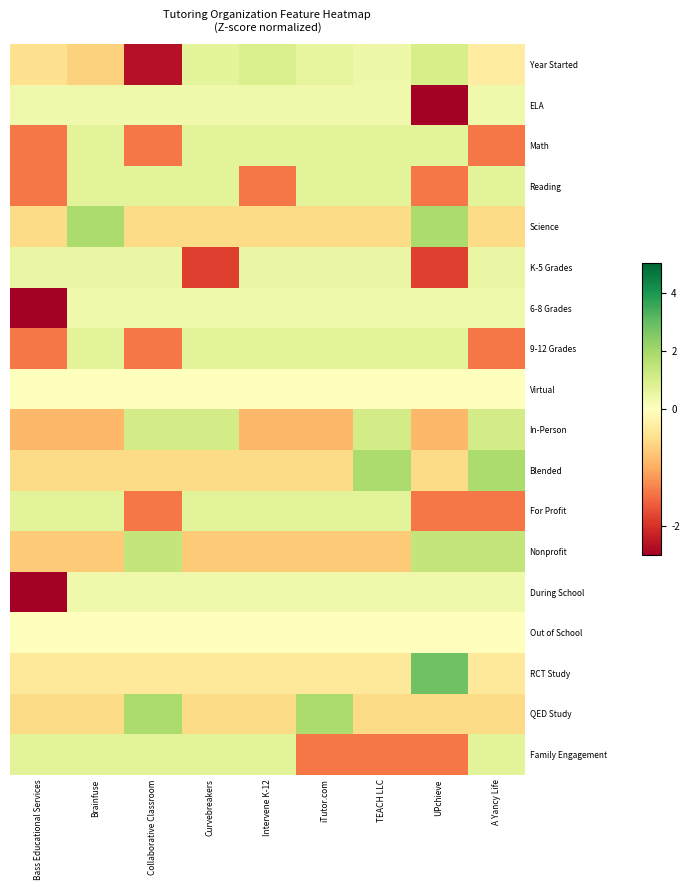

Reading left to right, what are all the values shown in this chart?

Year Started: Bass Educational Services=-0.5	Brainfuse=-0.6	Collaborative Classroom=-2.3	Curvebreakers=0.7	Intervene K-12=0.9	iTutor.com=0.6	TEACH LLC=0.4	UPchieve=1.0	A Yancy Life=-0.3
ELA: Bass Educational Services=0.4	Brainfuse=0.4	Collaborative Classroom=0.4	Curvebreakers=0.4	Intervene K-12=0.4	iTutor.com=0.4	TEACH LLC=0.4	UPchieve=-2.8	A Yancy Life=0.4
Math: Bass Educational Services=-1.4	Brainfuse=0.7	Collaborative Classroom=-1.4	Curvebreakers=0.7	Intervene K-12=0.7	iTutor.com=0.7	TEACH LLC=0.7	UPchieve=0.7	A Yancy Life=-1.4
Reading: Bass Educational Services=-1.4	Brainfuse=0.7	Collaborative Classroom=0.7	Curvebreakers=0.7	Intervene K-12=-1.4	iTutor.com=0.7	TEACH LLC=0.7	UPchieve=-1.4	A Yancy Life=0.7
Science: Bass Educational Services=-0.5	Brainfuse=1.9	Collaborative Classroom=-0.5	Curvebreakers=-0.5	Intervene K-12=-0.5	iTutor.com=-0.5	TEACH LLC=-0.5	UPchieve=1.9	A Yancy Life=-0.5
K-5 Grades: Bass Educational Services=0.5	Brainfuse=0.5	Collaborative Classroom=0.5	Curvebreakers=-1.9	Intervene K-12=0.5	iTutor.com=0.5	TEACH LLC=0.5	UPchieve=-1.9	A Yancy Life=0.5
6-8 Grades: Bass Educational Services=-2.8	Brainfuse=0.4	Collaborative Classroom=0.4	Curvebreakers=0.4	Intervene K-12=0.4	iTutor.com=0.4	TEACH LLC=0.4	UPchieve=0.4	A Yancy Life=0.4
9-12 Grades: Bass Educational Services=-1.4	Brainfuse=0.7	Collaborative Classroom=-1.4	Curvebreakers=0.7	Intervene K-12=0.7	iTutor.com=0.7	TEACH LLC=0.7	UPchieve=0.7	A Yancy Life=-1.4
Virtual: Bass Educational Services=0.0	Brainfuse=0.0	Collaborative Classroom=0.0	Curvebreakers=0.0	Intervene K-12=0.0	iTutor.com=0.0	TEACH LLC=0.0	UPchieve=0.0	A Yancy Life=0.0
In-Person: Bass Educational Services=-0.9	Brainfuse=-0.9	Collaborative Classroom=1.1	Curvebreakers=1.1	Intervene K-12=-0.9	iTutor.com=-0.9	TEACH LLC=1.1	UPchieve=-0.9	A Yancy Life=1.1
Blended: Bass Educational Services=-0.5	Brainfuse=-0.5	Collaborative Classroom=-0.5	Curvebreakers=-0.5	Intervene K-12=-0.5	iTutor.com=-0.5	TEACH LLC=1.9	UPchieve=-0.5	A Yancy Life=1.9
For Profit: Bass Educational Services=0.7	Brainfuse=0.7	Collaborative Classroom=-1.4	Curvebreakers=0.7	Intervene K-12=0.7	iTutor.com=0.7	TEACH LLC=0.7	UPchieve=-1.4	A Yancy Life=-1.4
Nonprofit: Bass Educational Services=-0.7	Brainfuse=-0.7	Collaborative Classroom=1.4	Curvebreakers=-0.7	Intervene K-12=-0.7	iTutor.com=-0.7	TEACH LLC=-0.7	UPchieve=1.4	A Yancy Life=1.4
During School: Bass Educational Services=-2.8	Brainfuse=0.4	Collaborative Classroom=0.4	Curvebreakers=0.4	Intervene K-12=0.4	iTutor.com=0.4	TEACH LLC=0.4	UPchieve=0.4	A Yancy Life=0.4
Out of School: Bass Educational Services=0.0	Brainfuse=0.0	Collaborative Classroom=0.0	Curvebreakers=0.0	Intervene K-12=0.0	iTutor.com=0.0	TEACH LLC=0.0	UPchieve=0.0	A Yancy Life=0.0
RCT Study: Bass Educational Services=-0.4	Brainfuse=-0.4	Collaborative Classroom=-0.4	Curvebreakers=-0.4	Intervene K-12=-0.4	iTutor.com=-0.4	TEACH LLC=-0.4	UPchieve=2.8	A Yancy Life=-0.4
QED Study: Bass Educational Services=-0.5	Brainfuse=-0.5	Collaborative Classroom=1.9	Curvebreakers=-0.5	Intervene K-12=-0.5	iTutor.com=1.9	TEACH LLC=-0.5	UPchieve=-0.5	A Yancy Life=-0.5
Family Engagement: Bass Educational Services=0.7	Brainfuse=0.7	Collaborative Classroom=0.7	Curvebreakers=0.7	Intervene K-12=0.7	iTutor.com=-1.4	TEACH LLC=-1.4	UPchieve=-1.4	A Yancy Life=0.7